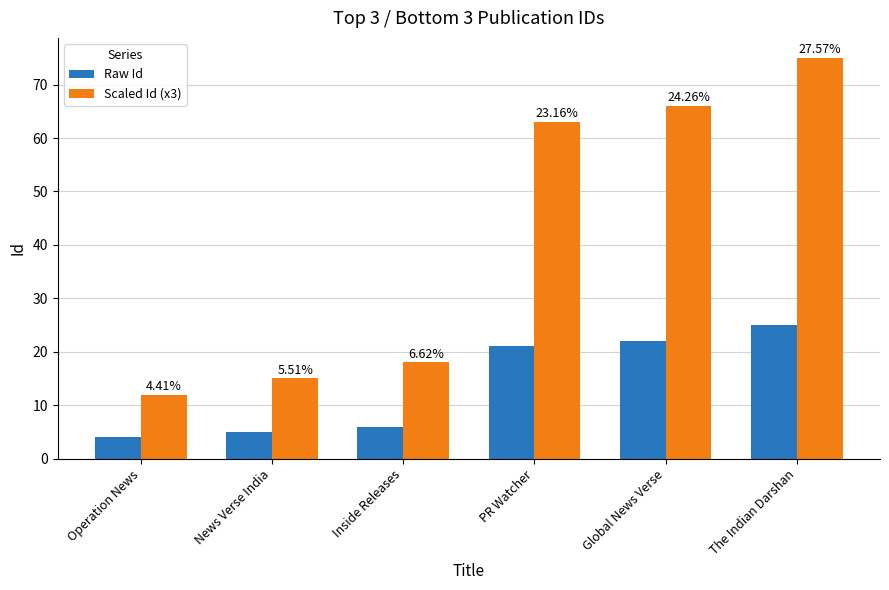

The value of Scaled Id (x3) at News Verse India is 24. True or false?

False